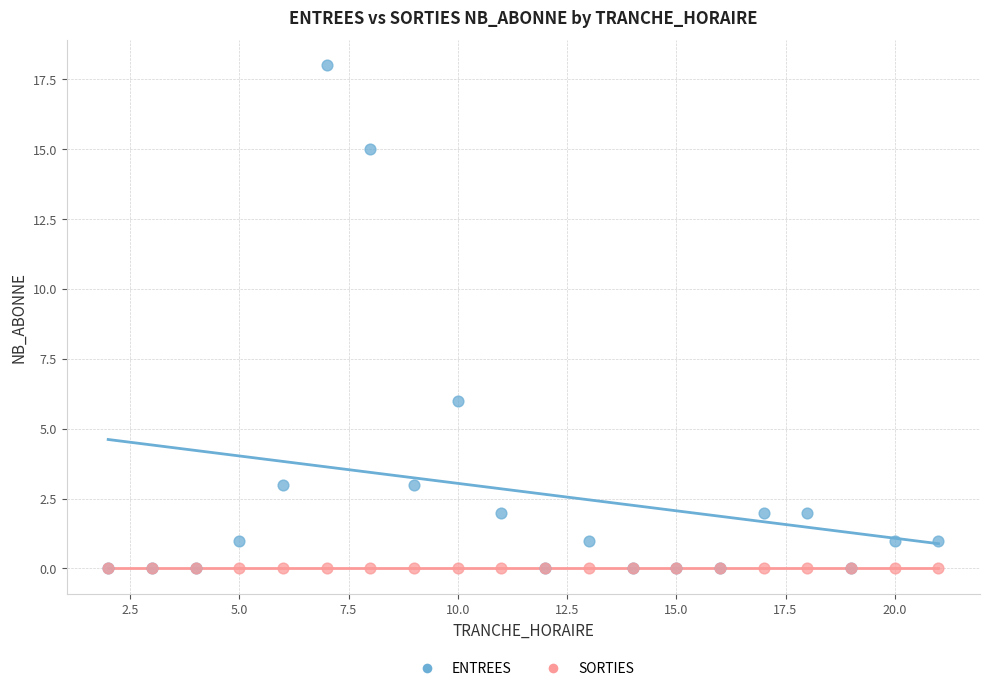

In the ENTREES series, what Y value is closest to 9?

6